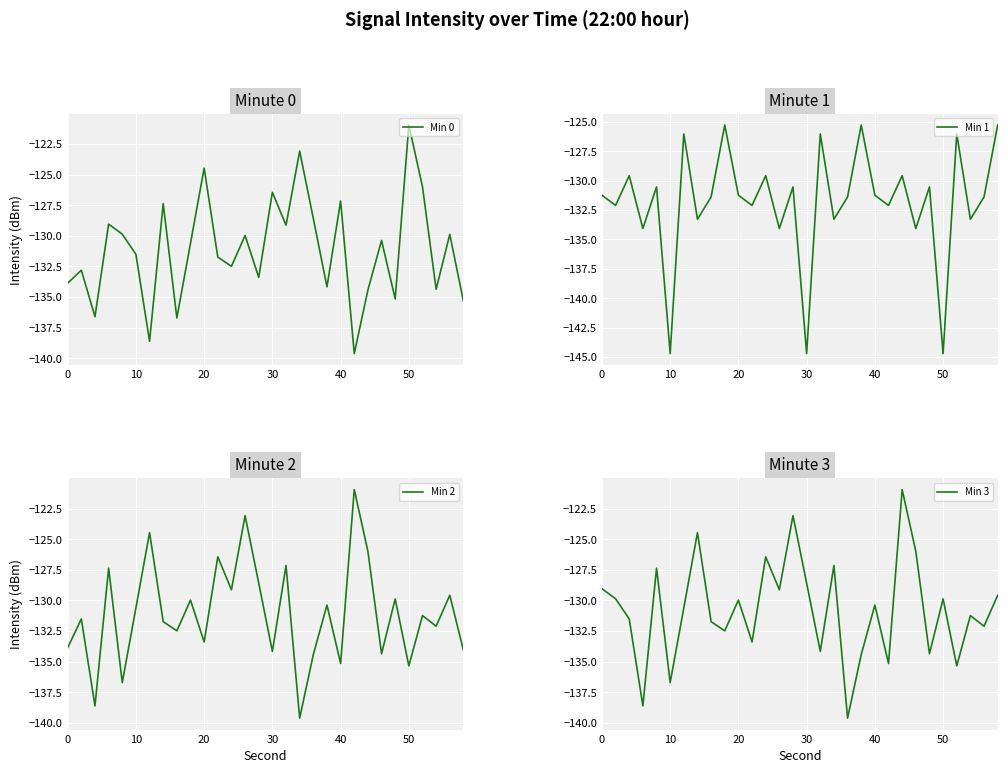

What is the maximum value for Min 1?

-125.3